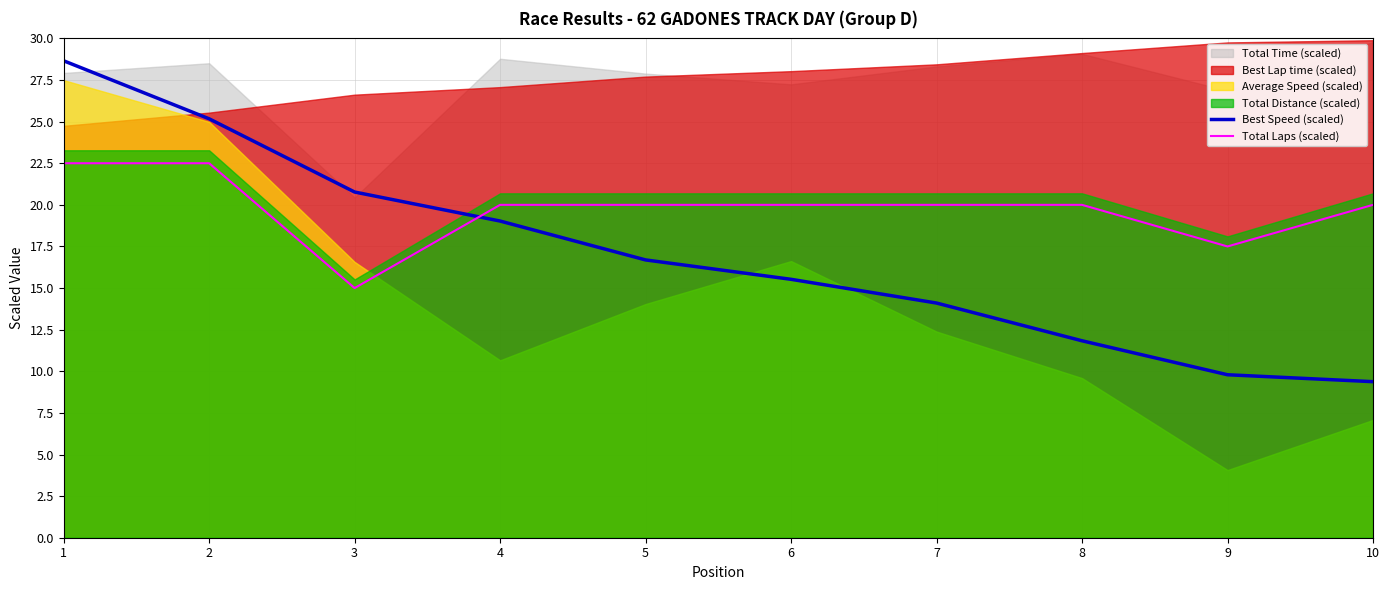

Between 1 and 10, which series saw the biggest shift?

Best Speed (scaled)